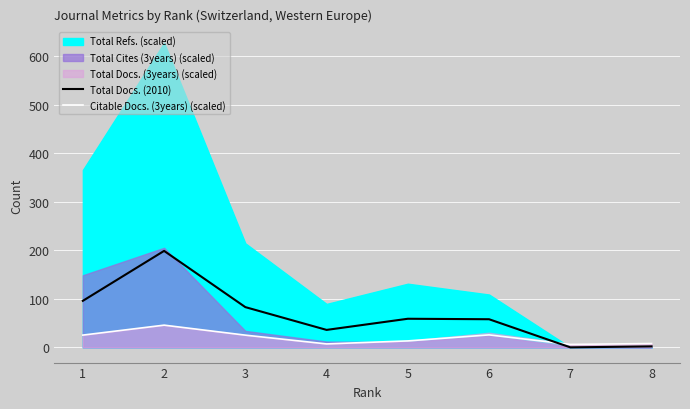

How many intersections are there between Total Docs. (2010) and Citable Docs. (3years) (scaled)?

1